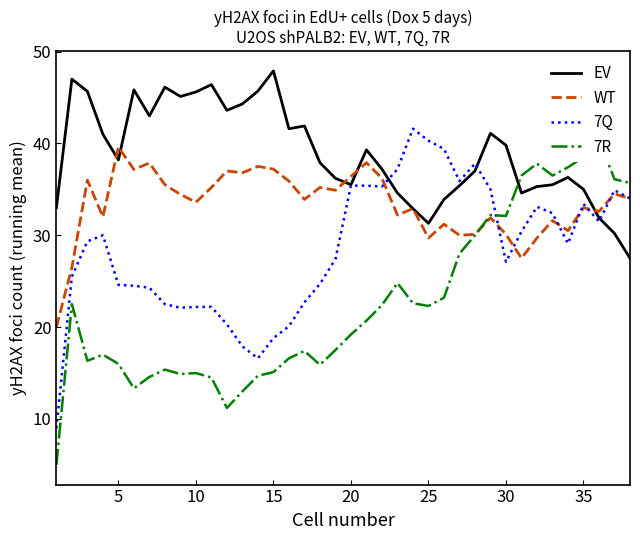

What are all the series names shown in the legend?

EV, WT, 7Q, 7R